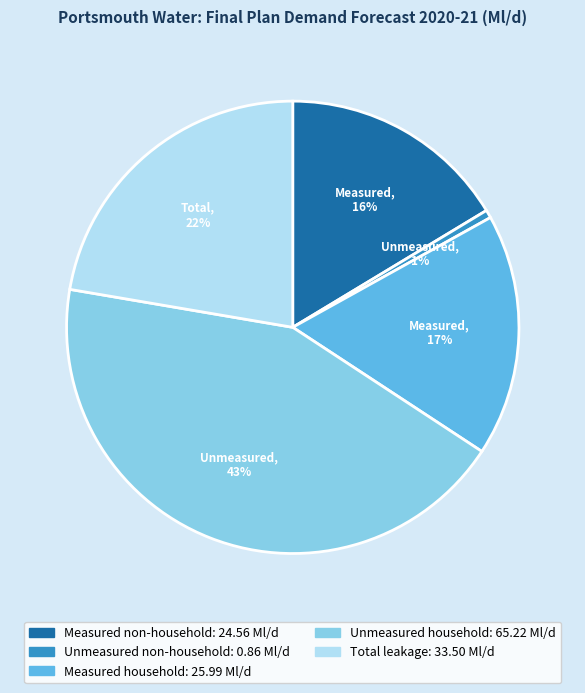

Is it true that Unmeasured household is 52% of the pie?

False